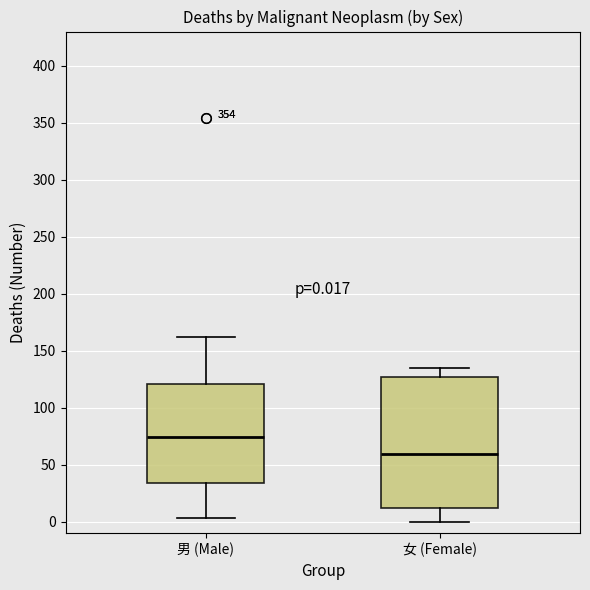

Which box has the highest median line?

男 (Male)